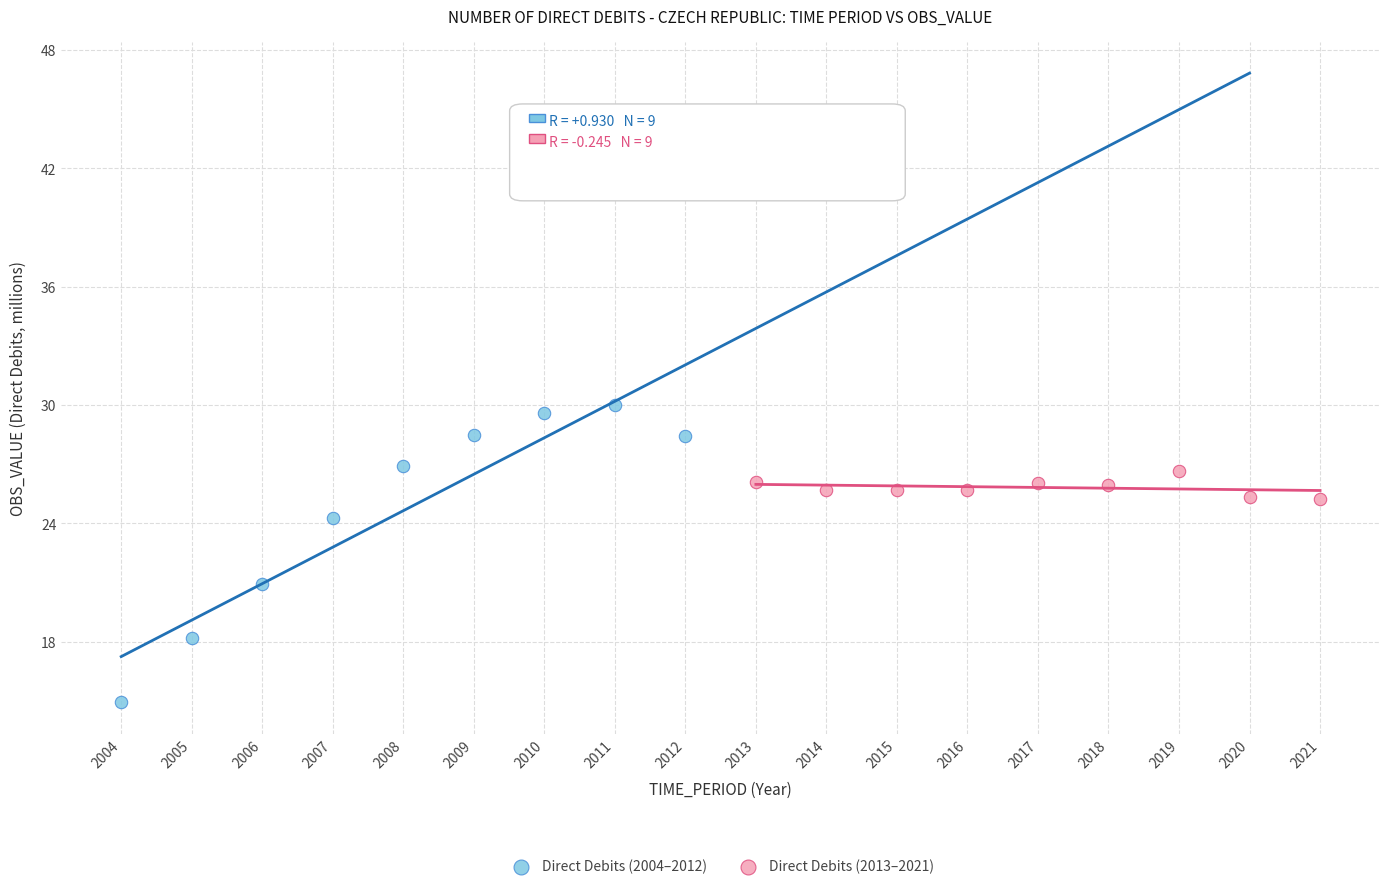

Which series reaches the maximum Y coordinate?

Direct Debits (2004–2012)